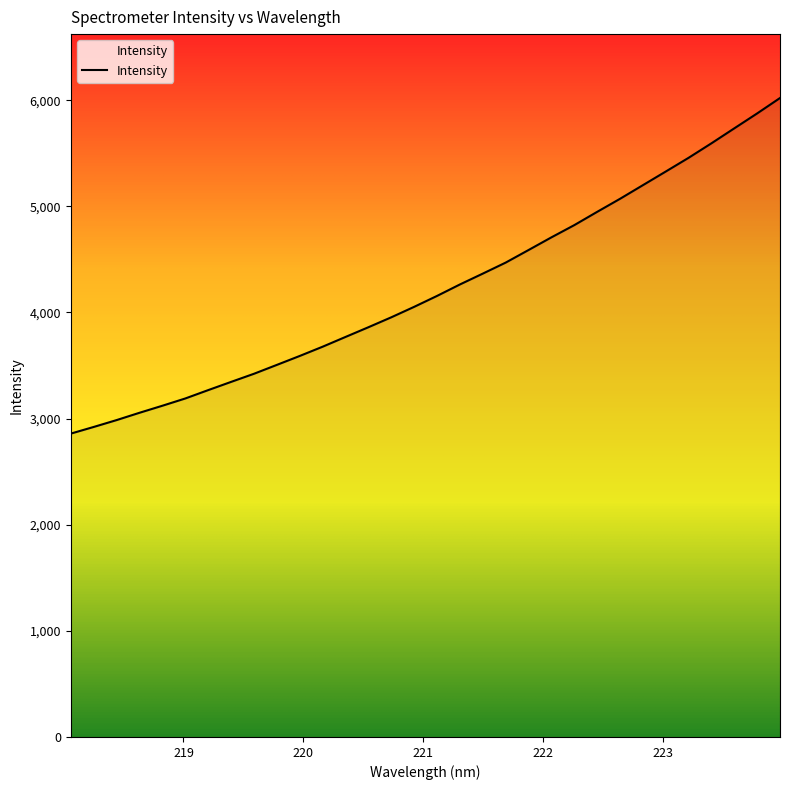

What is the maximum value shown in the chart?

6020.5